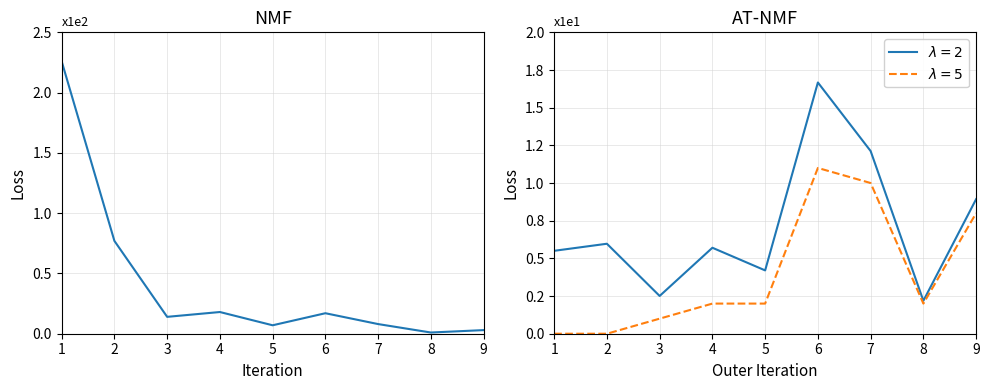

What is the difference between the maximum and minimum values?

225